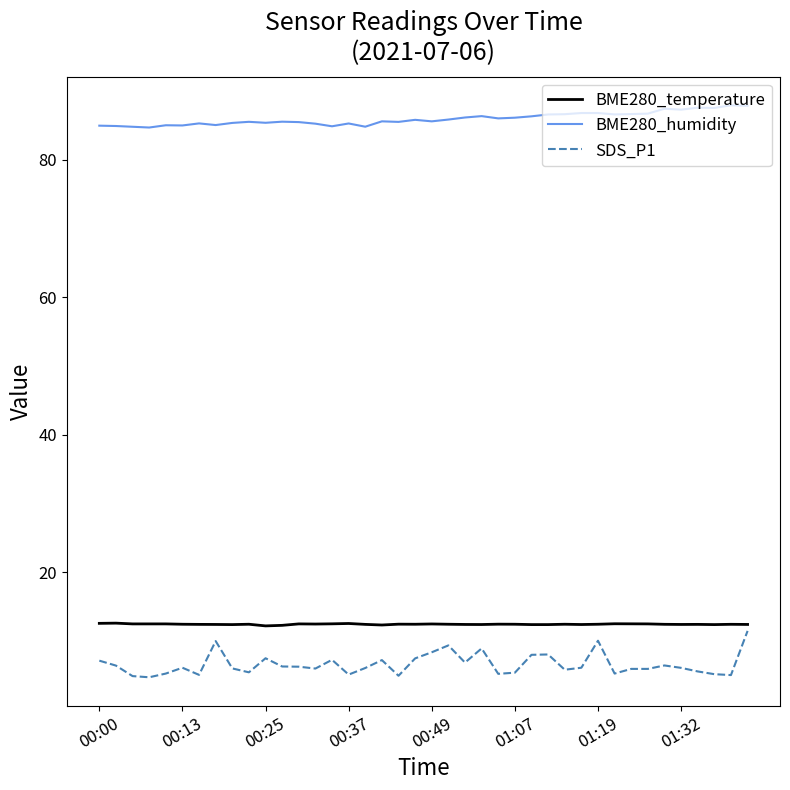

What is the difference between the maximum and minimum values in the BME280_humidity series?

3.2